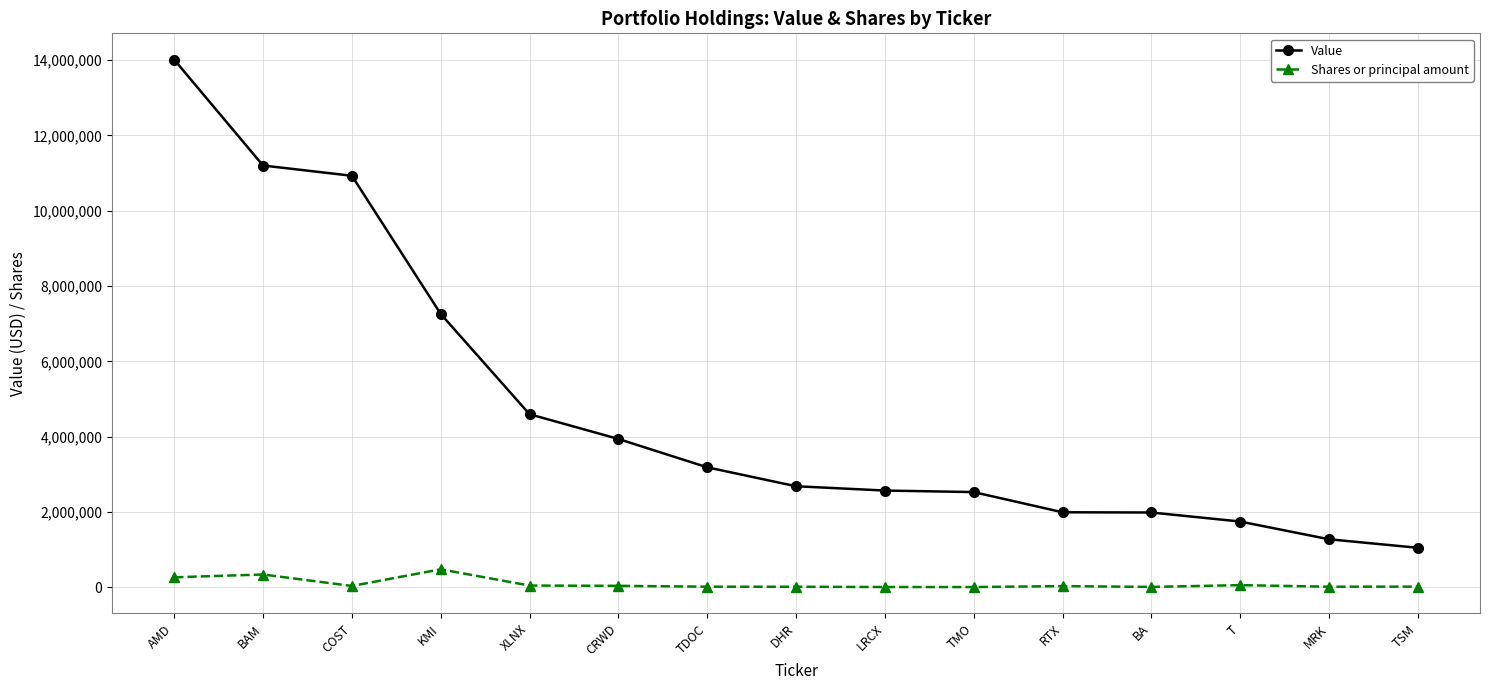

What is the sum of all Value values?

70961000